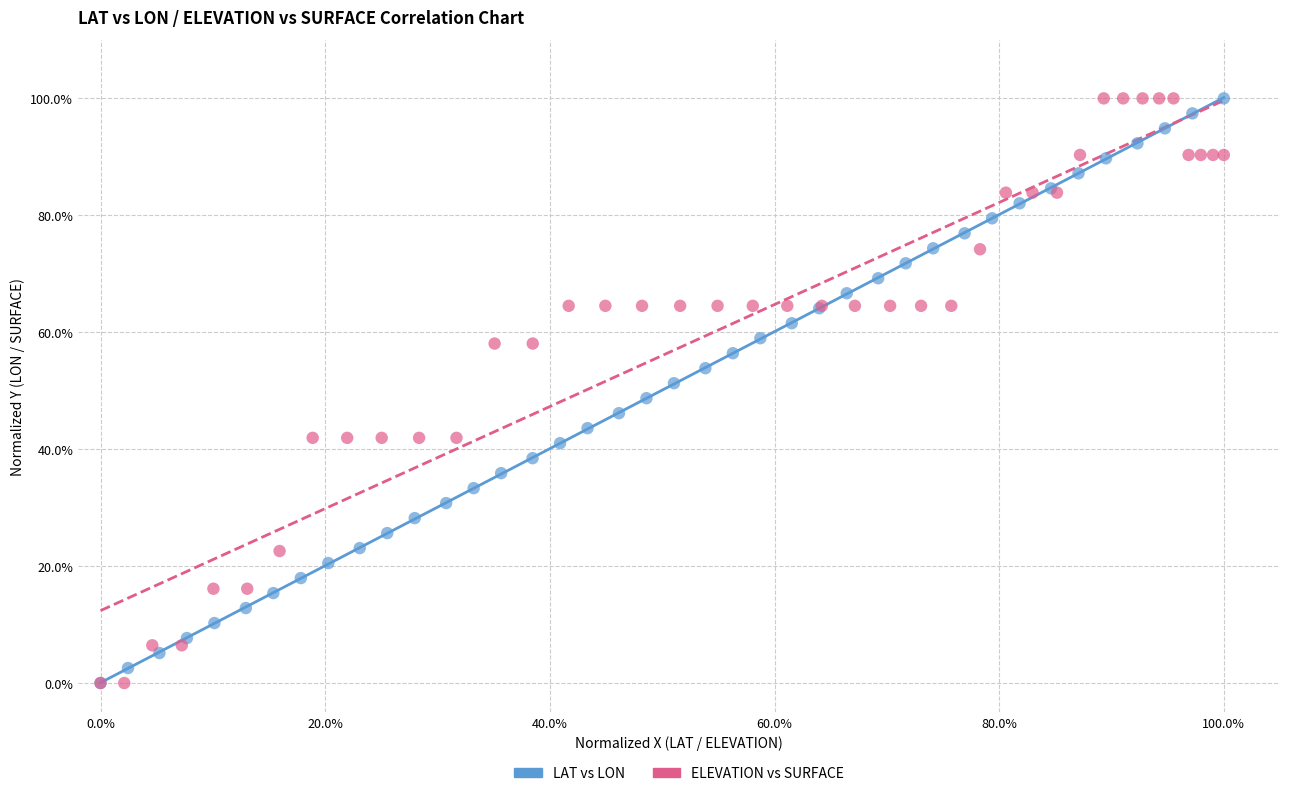

What are all the series names shown in the legend?

LAT vs LON, ELEVATION vs SURFACE